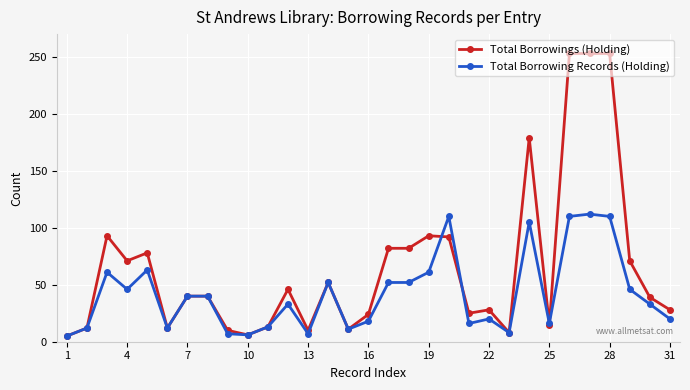

Which series has the largest total across all categories?

Total Borrowings (Holding)